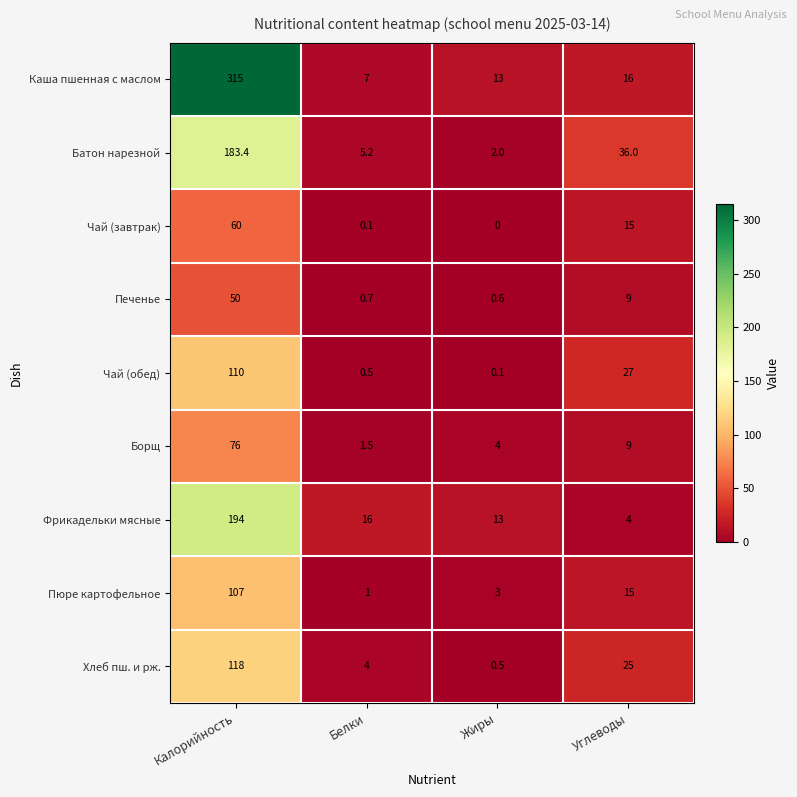

Which series has the widest spread of values?

Каша пшенная с маслом